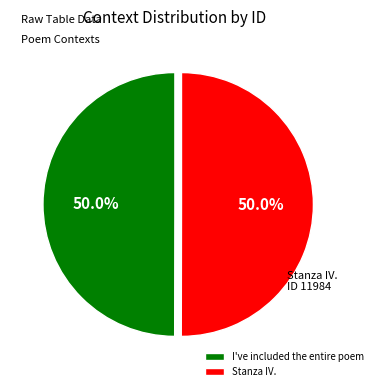

How many slices are in this pie chart?

2